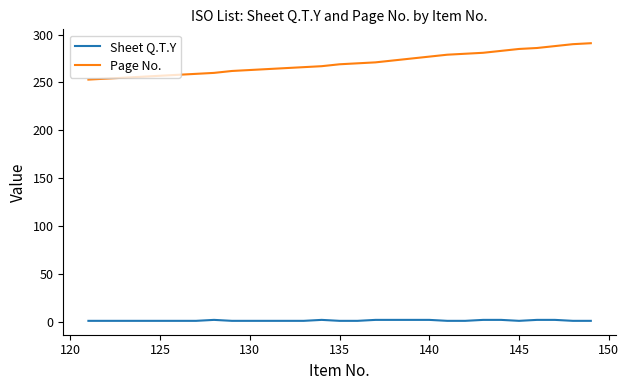

Which series has the largest total across all categories?

Page No.